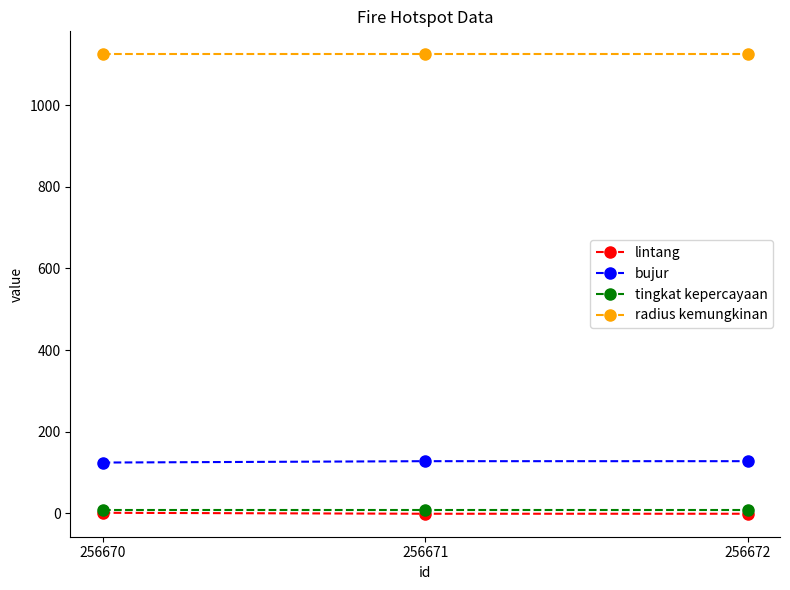

What is the maximum value shown in the chart?

1125.0